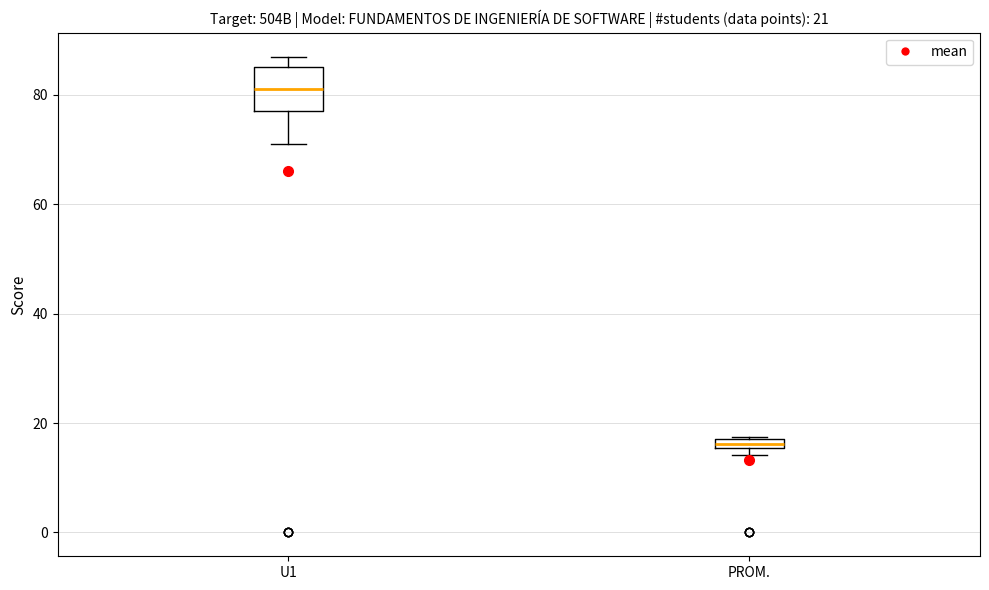

Which box has the lowest median line?

PROM.